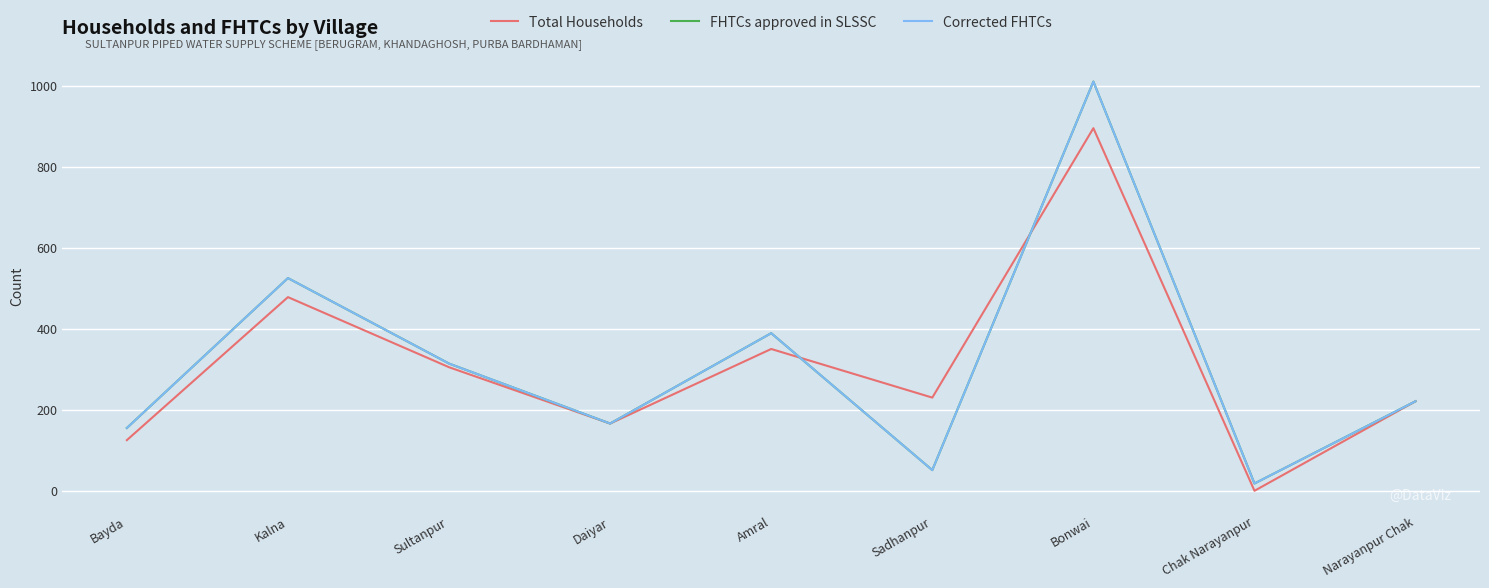

Reading right to left, transcribe all the data shown in this chart.

Total Households: Narayanpur Chak=221	Chak Narayanpur=0	Bonwai=895	Sadhanpur=230	Amral=350	Daiyar=166	Sultanpur=305	Kalna=478	Bayda=125
FHTCs approved in SLSSC: Narayanpur Chak=221	Chak Narayanpur=18	Bonwai=1010	Sadhanpur=51	Amral=389	Daiyar=166	Sultanpur=314	Kalna=525	Bayda=155
Corrected FHTCs: Narayanpur Chak=221	Chak Narayanpur=18	Bonwai=1010	Sadhanpur=51	Amral=389	Daiyar=166	Sultanpur=314	Kalna=525	Bayda=155